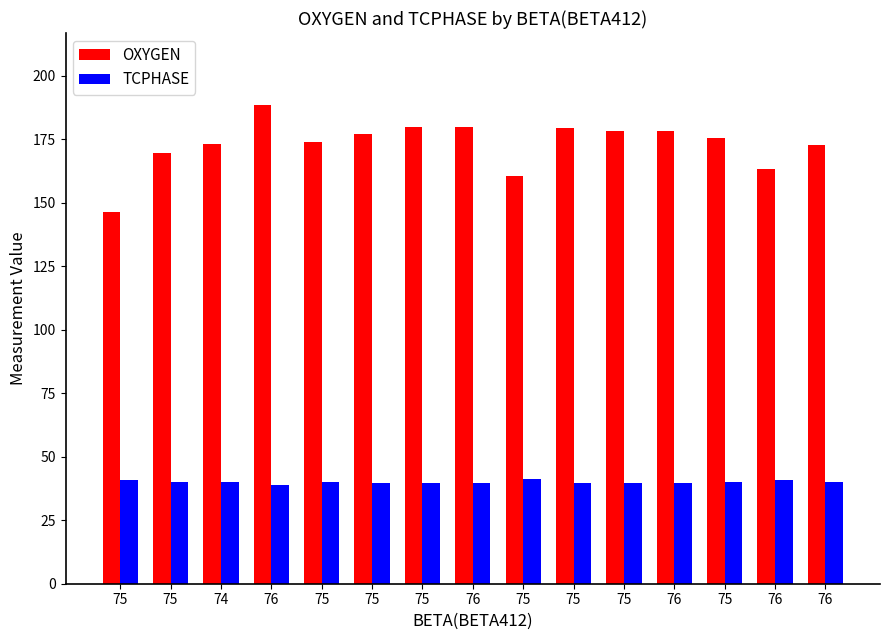

How many data points in OXYGEN are above 175?

8